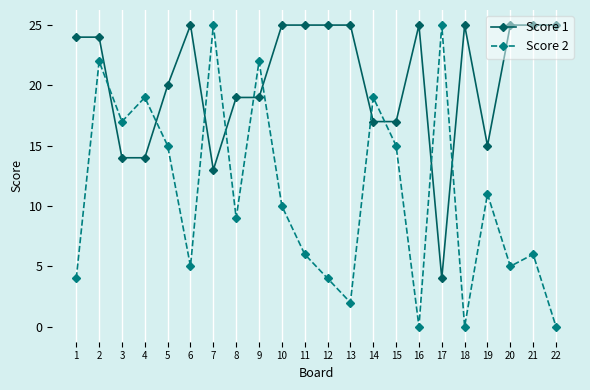

At which category does Score 2 reach its first local peak?

2